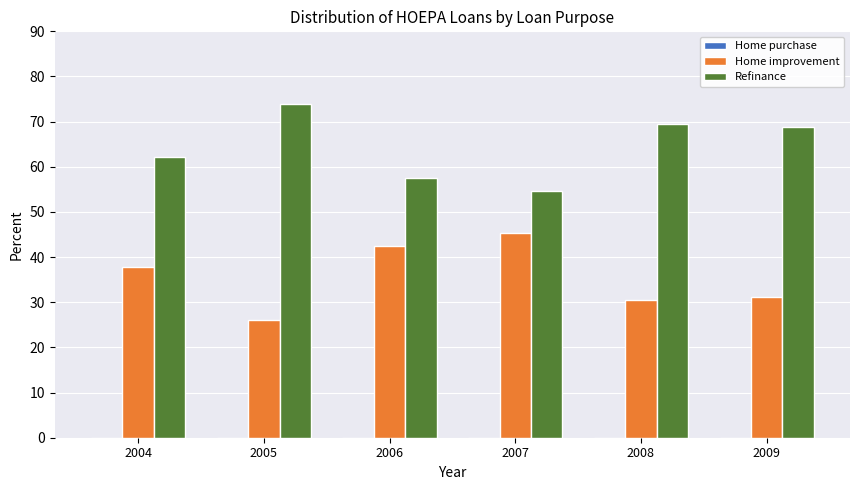

Rank the series by their average value, from lowest to highest.

Home improvement, Refinance